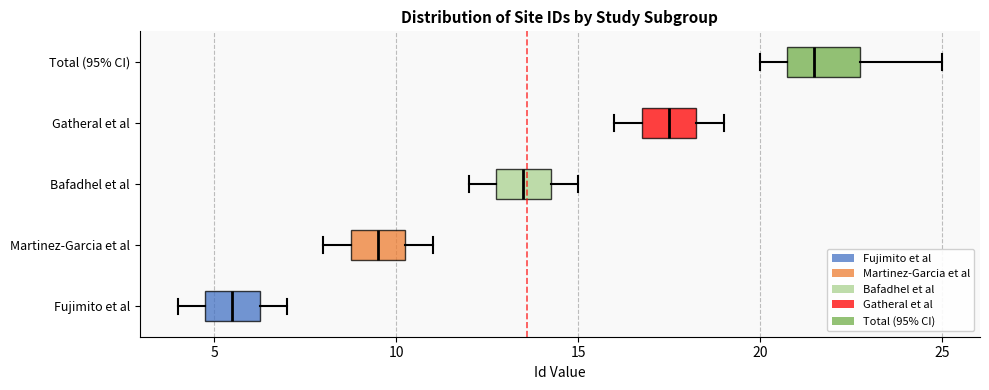

Which box has the furthest to the left median line?

Fujimito et al